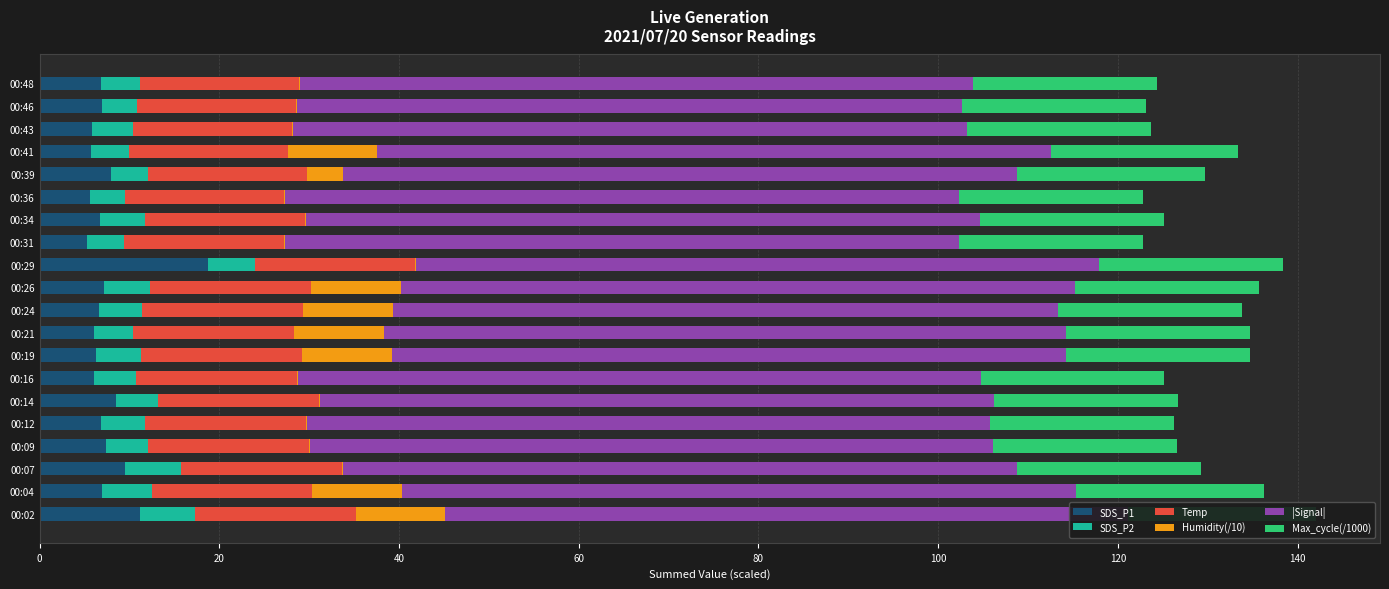

What position from the right is 18?

2